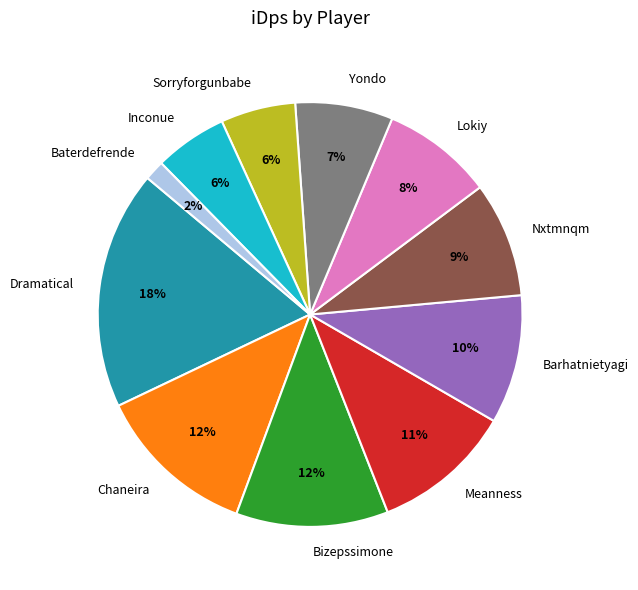

True or false: Meanness accounts for 11% of the total.

True